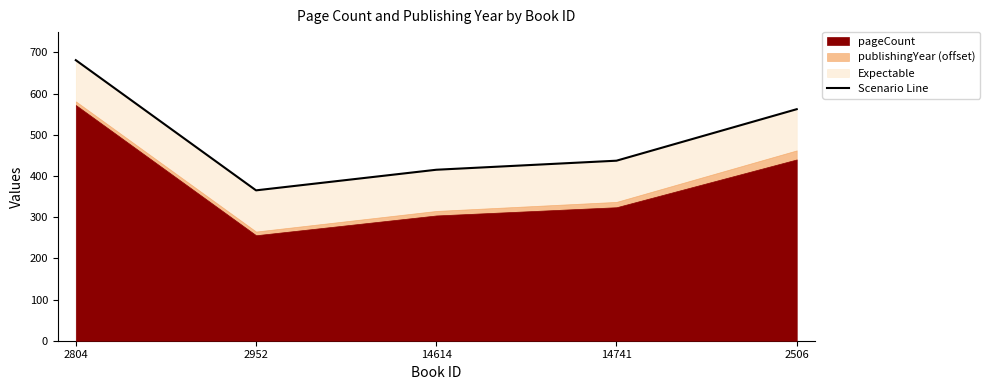

Rank the categories by value from highest to lowest.

2804, 2506, 14741, 14614, 2952